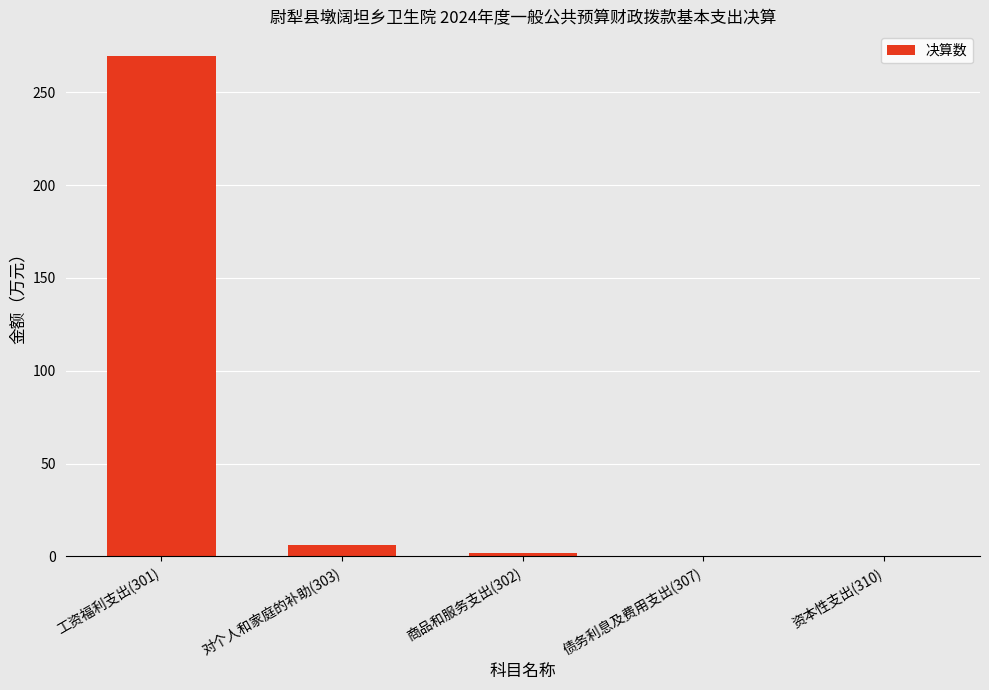

What is the approximate value at 商品和服务支出(302)?

1.9